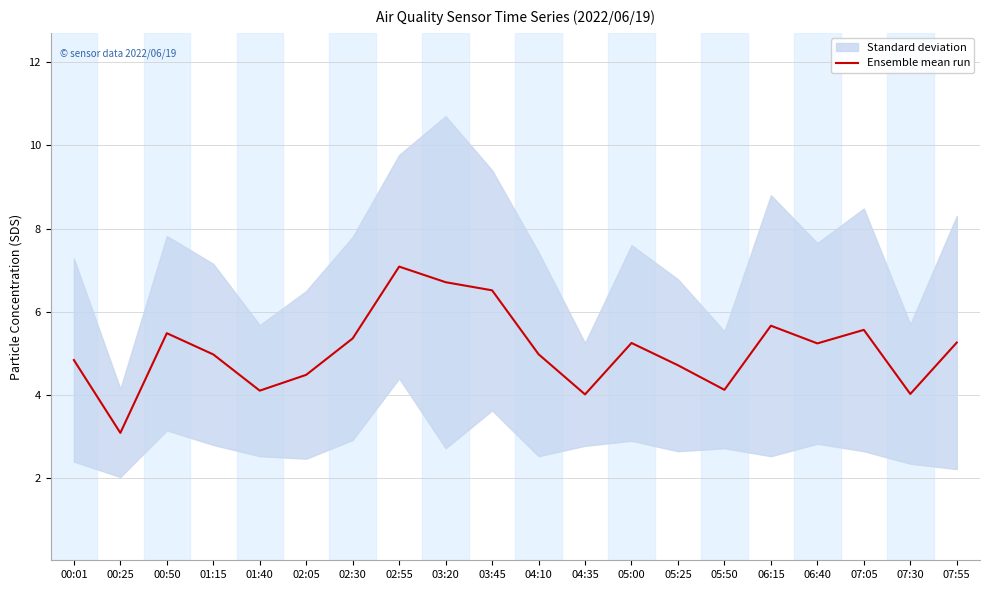

How many data points does each series have?

20